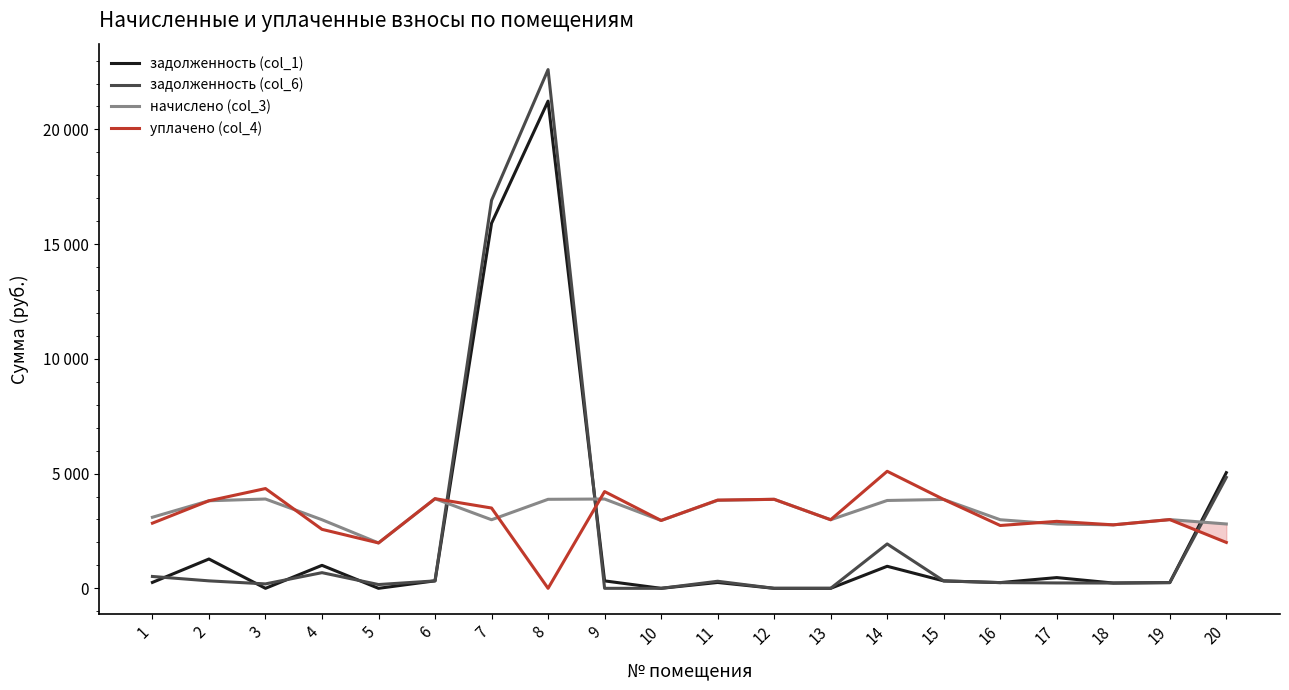

What is the average value of the уплачено (col_4) series?

3162.0